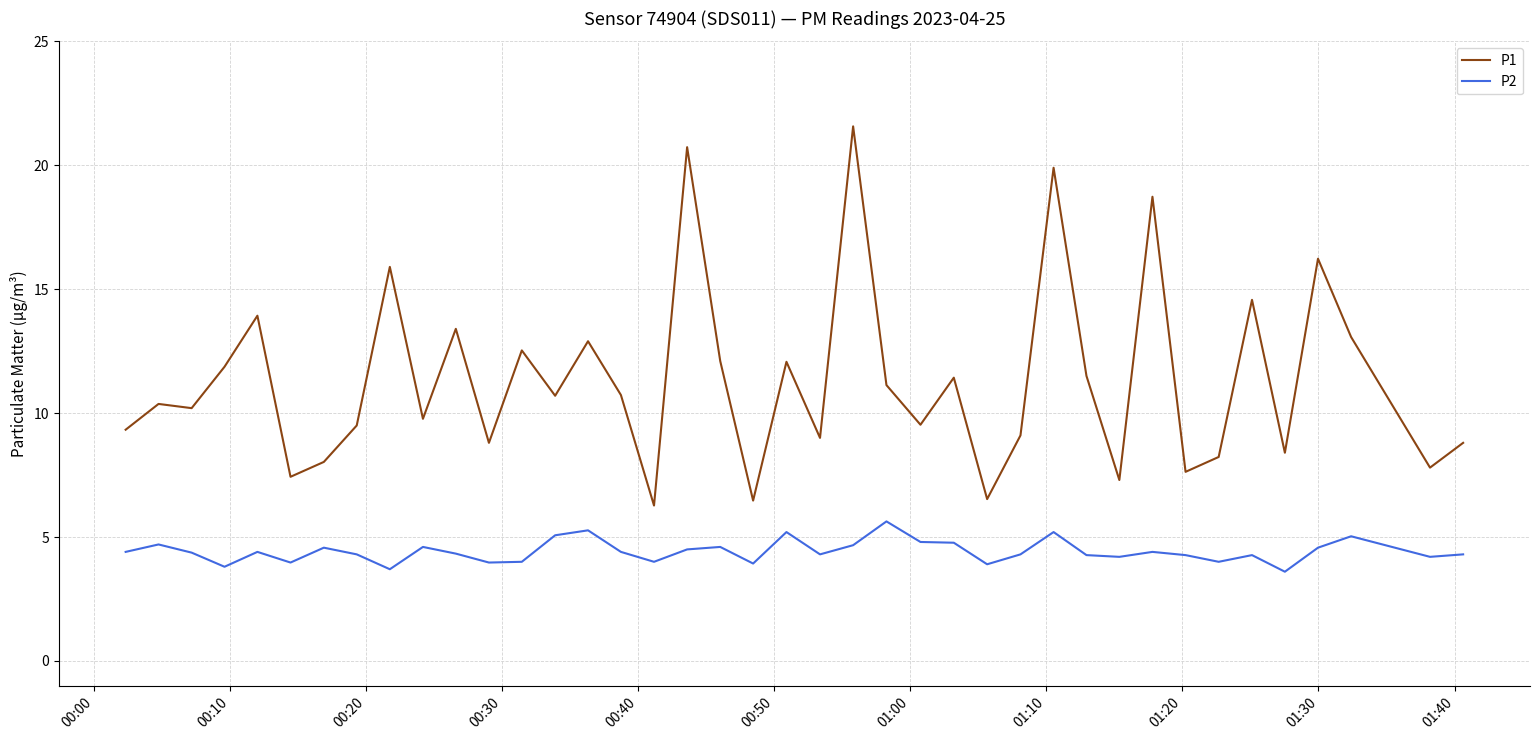

What is the minimum value shown in the chart?

3.6